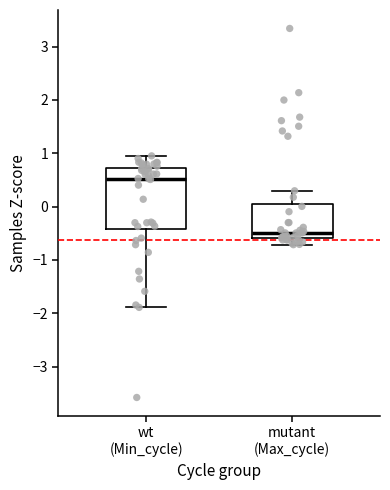

Reading left to right, read every box against the y-axis: the position of its median line, the range the box covers, and the ends of its whiskers. The values are not printed on the chart, so give them approximately, as read against the axis.

wt (Min_cycle): median 0.5, box -0.4 to 0.7, whiskers -1.9 to 1.0
mutant (Max_cycle): median -0.5, box -0.6 to 0.0, whiskers -0.7 to 0.3